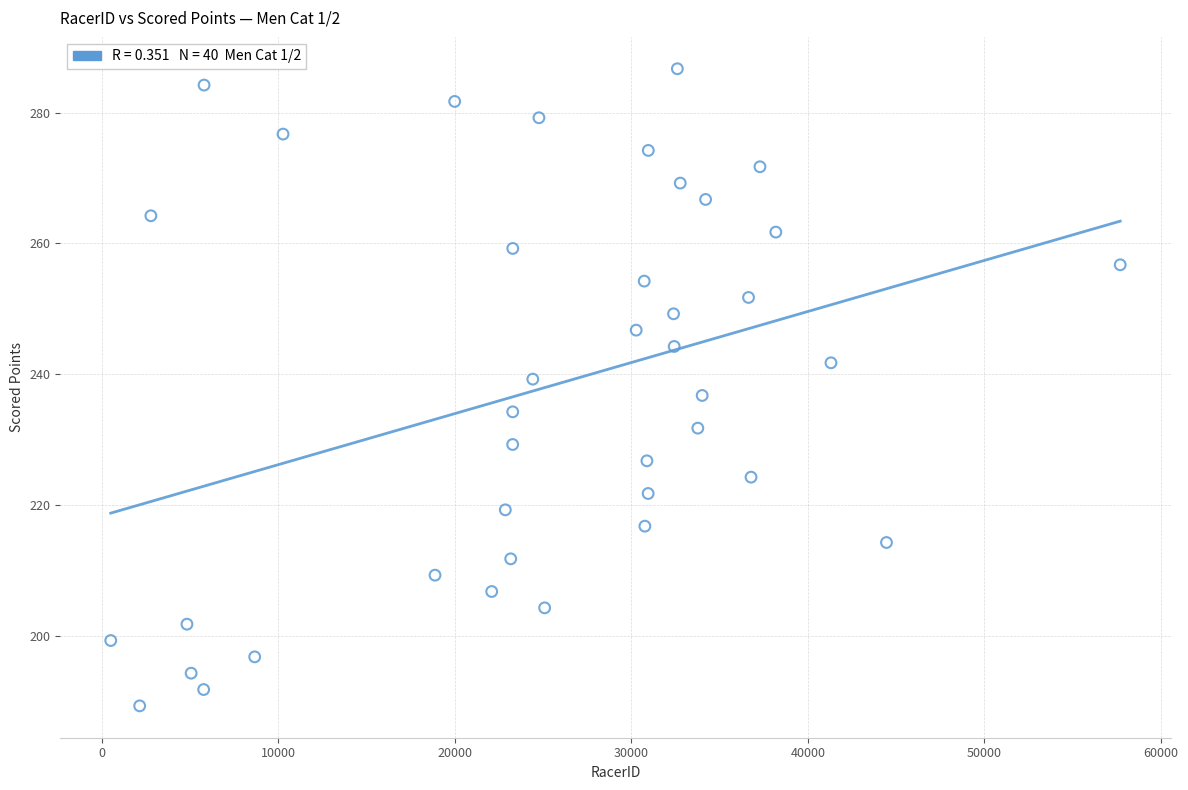

What is the range of X values (max minus min)?

57173.0